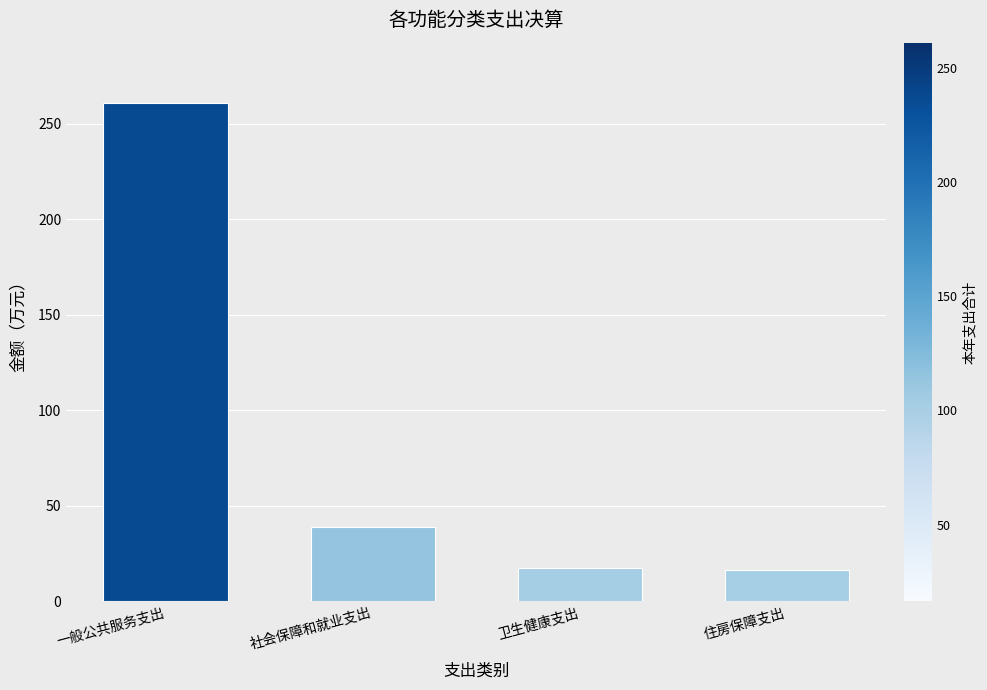

At which label does the data first exceed 38?

一般公共服务支出